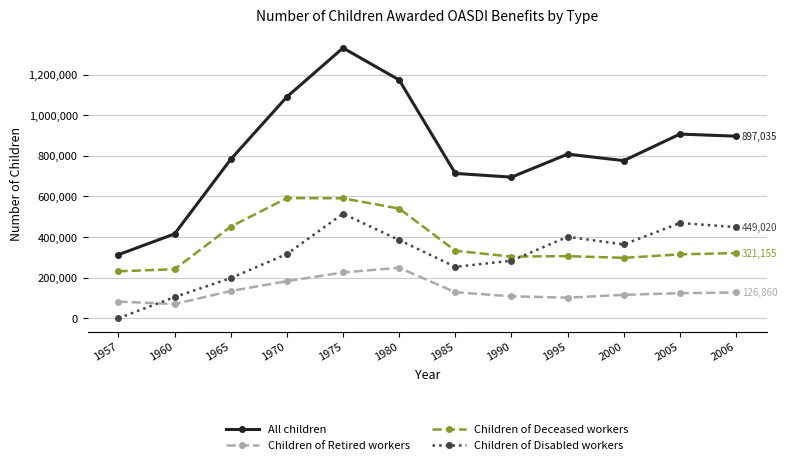

How many lines are shown in the chart?

4